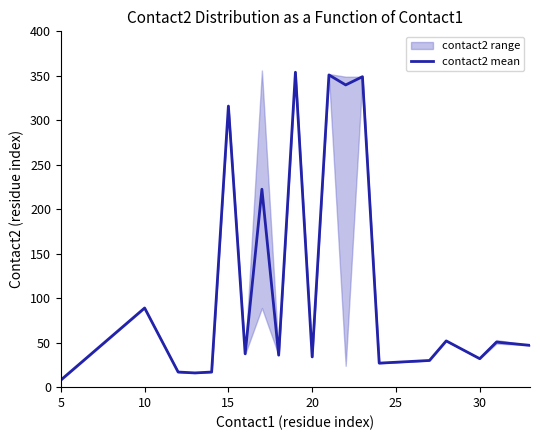

What is the smallest value displayed?

8.0